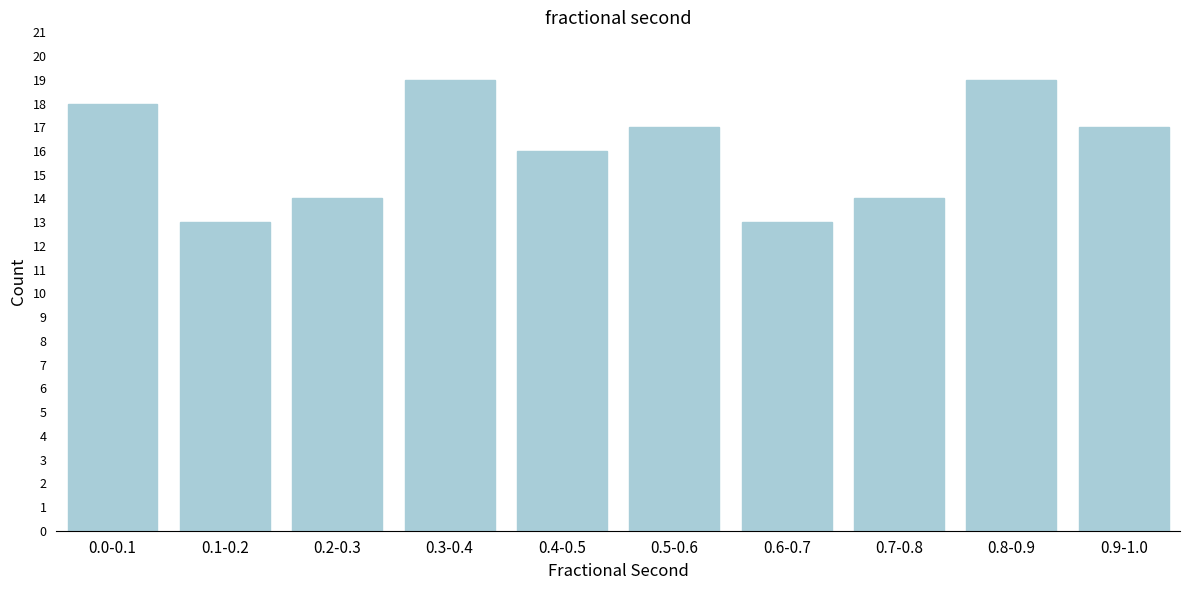

Reading right to left, transcribe all the data shown in this chart.

0.9-1.0=17	0.8-0.9=19	0.7-0.8=14	0.6-0.7=13	0.5-0.6=17	0.4-0.5=16	0.3-0.4=19	0.2-0.3=14	0.1-0.2=13	0.0-0.1=18